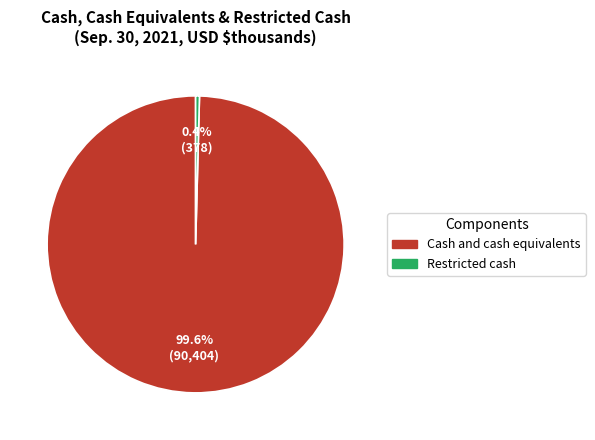

Between Restricted cash and Cash and cash equivalents, which is larger?

Cash and cash equivalents